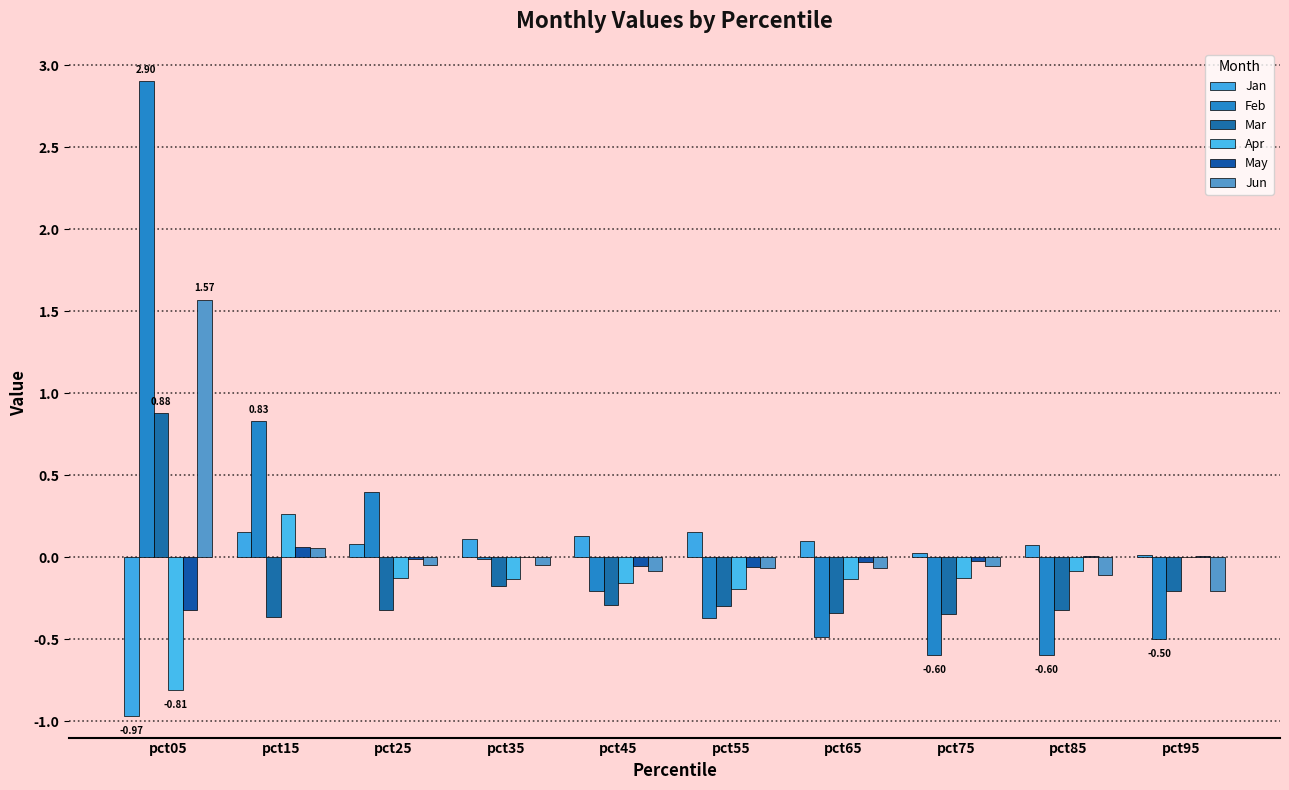

Reading left to right, list all the values displayed in this chart.

Jan: pct05=-1.0	pct15=0.2	pct25=0.1	pct35=0.1	pct45=0.1	pct55=0.2	pct65=0.1	pct75=0.0	pct85=0.1	pct95=0.0
Feb: pct05=2.9	pct15=0.8	pct25=0.4	pct35=-0.0	pct45=-0.2	pct55=-0.4	pct65=-0.5	pct75=-0.6	pct85=-0.6	pct95=-0.5
Mar: pct05=0.9	pct15=-0.4	pct25=-0.3	pct35=-0.2	pct45=-0.3	pct55=-0.3	pct65=-0.3	pct75=-0.3	pct85=-0.3	pct95=-0.2
Apr: pct05=-0.8	pct15=0.3	pct25=-0.1	pct35=-0.1	pct45=-0.2	pct55=-0.2	pct65=-0.1	pct75=-0.1	pct85=-0.1	pct95=0.0
May: pct05=-0.3	pct15=0.1	pct25=-0.0	pct35=0.0	pct45=-0.1	pct55=-0.1	pct65=-0.0	pct75=-0.0	pct85=0.0	pct95=0.0
Jun: pct05=1.6	pct15=0.1	pct25=-0.0	pct35=-0.0	pct45=-0.1	pct55=-0.1	pct65=-0.1	pct75=-0.1	pct85=-0.1	pct95=-0.2